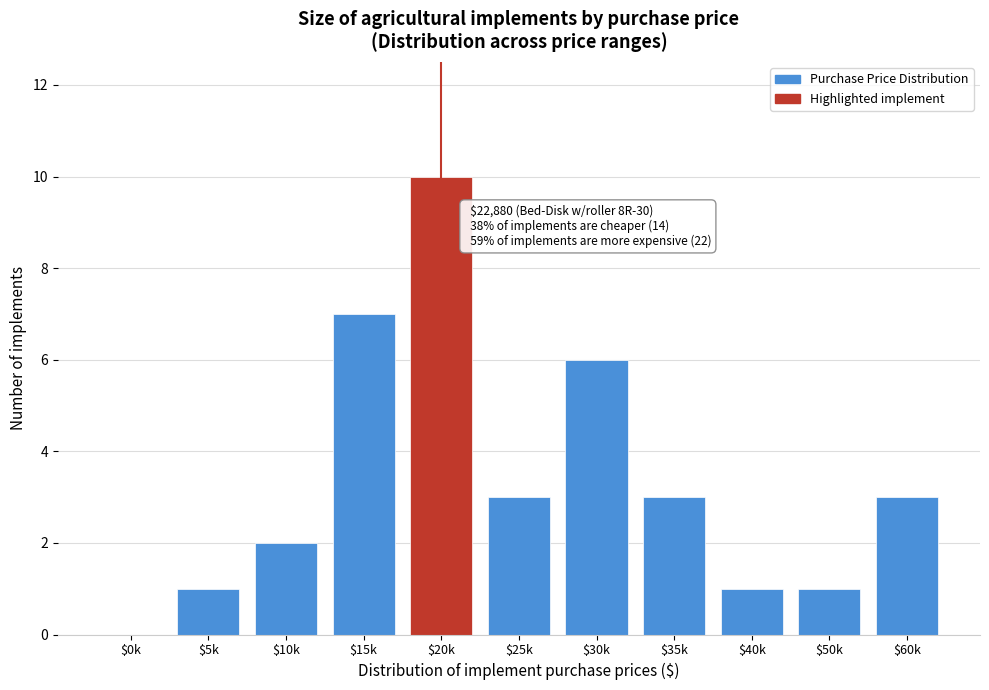

Which category has the highest value across all series?

$20k